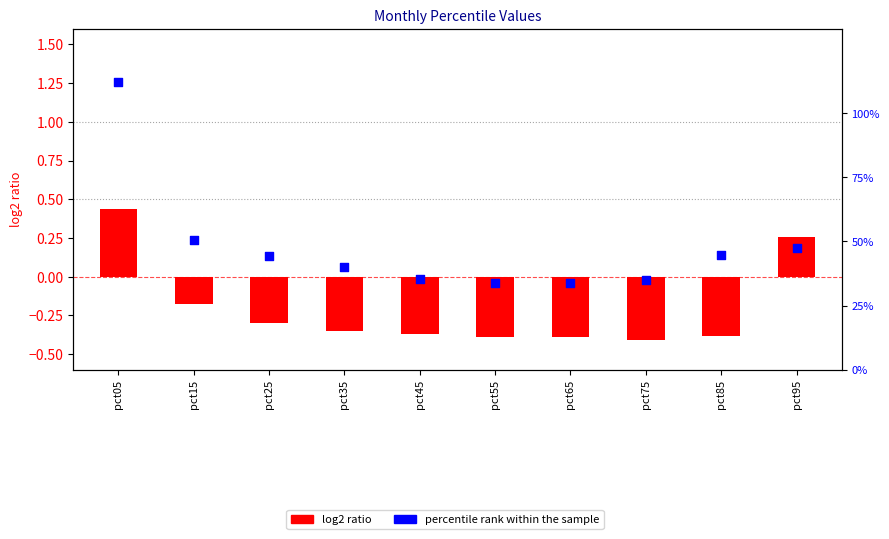

Which series has the widest spread of Y values?

percentile rank within the sample